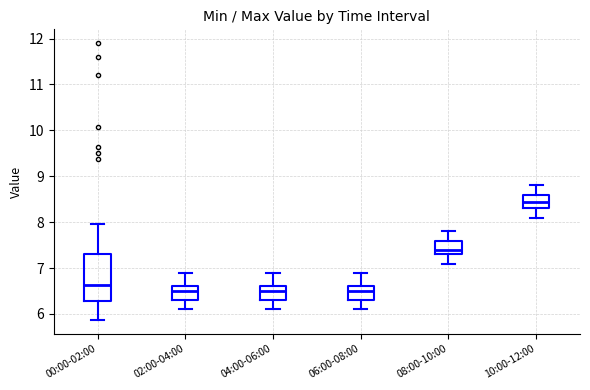

Reading left to right, read every box against the y-axis: the position of its median line, the range the box covers, and the ends of its whiskers. The values are not printed on the chart, so give them approximately, as read against the axis.

00:00-02:00: median 6.6, box 6.3 to 7.3, whiskers 5.9 to 8.0
02:00-04:00: median 6.5, box 6.3 to 6.6, whiskers 6.1 to 6.9
04:00-06:00: median 6.5, box 6.3 to 6.6, whiskers 6.1 to 6.9
06:00-08:00: median 6.5, box 6.3 to 6.6, whiskers 6.1 to 6.9
08:00-10:00: median 7.4, box 7.3 to 7.6, whiskers 7.1 to 7.8
10:00-12:00: median 8.5, box 8.3 to 8.6, whiskers 8.1 to 8.8